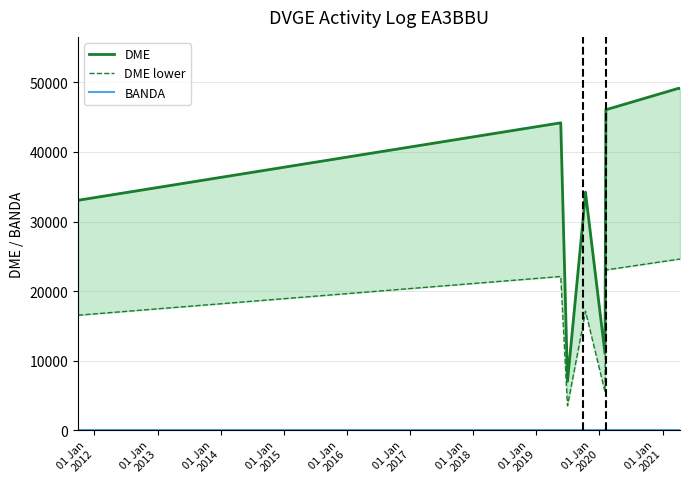

What is the value of the DME point at the 1st from the left?

33053.0